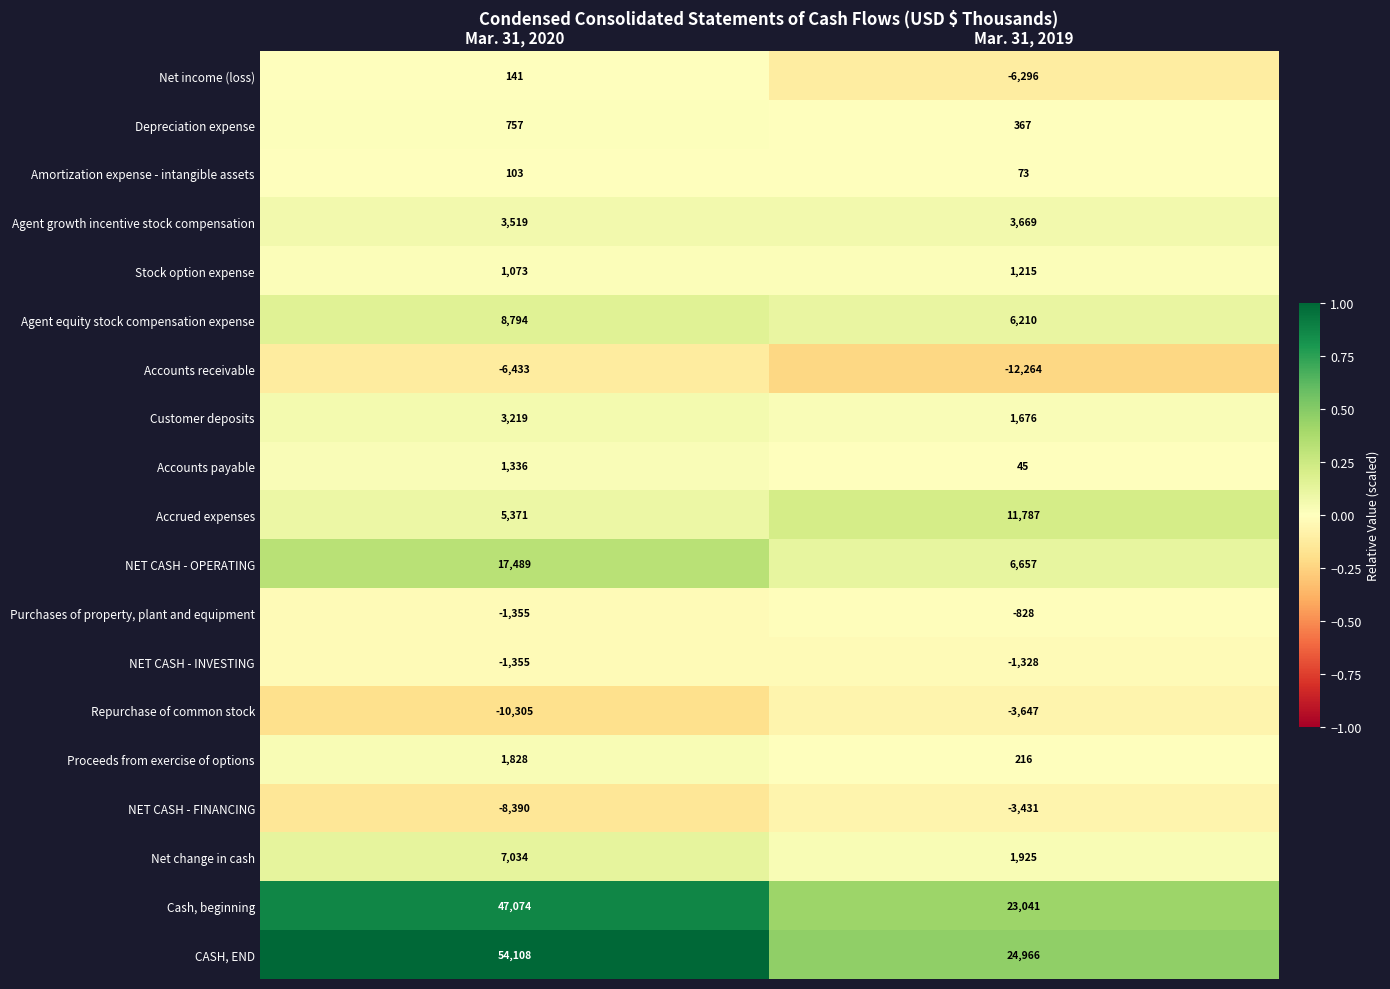

Rank the categories by Agent growth incentive stock compensation value from lowest to highest.

Mar. 31, 2020, Mar. 31, 2019